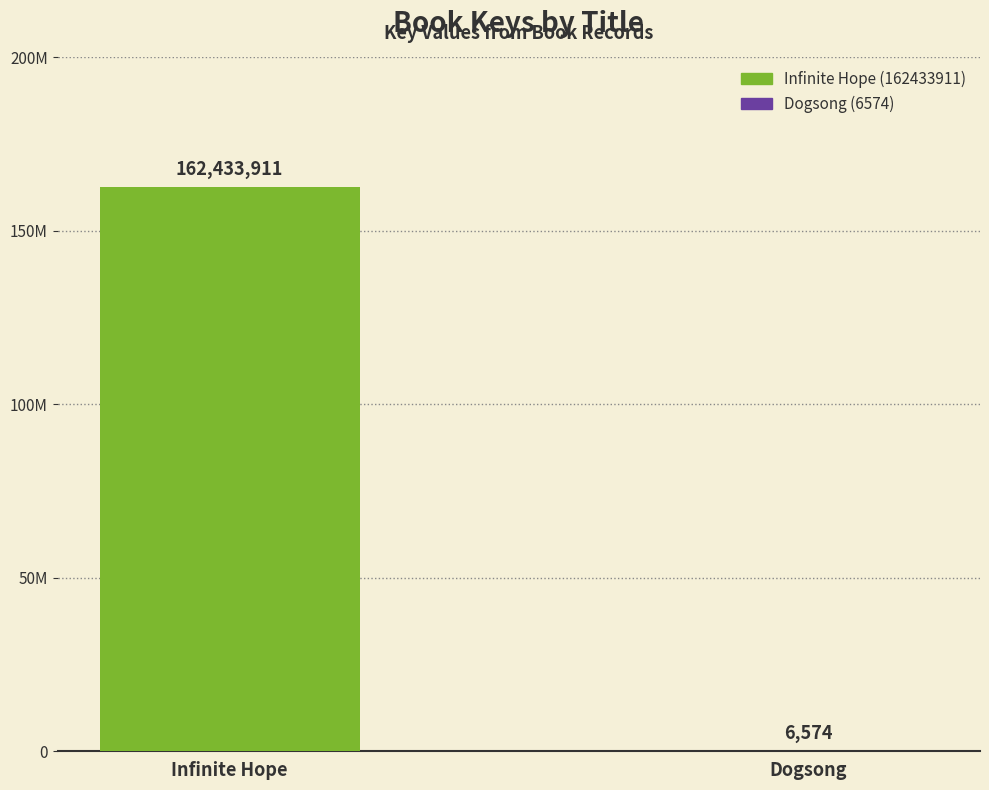

True or false: the data shows 162433911 at Infinite Hope.

True